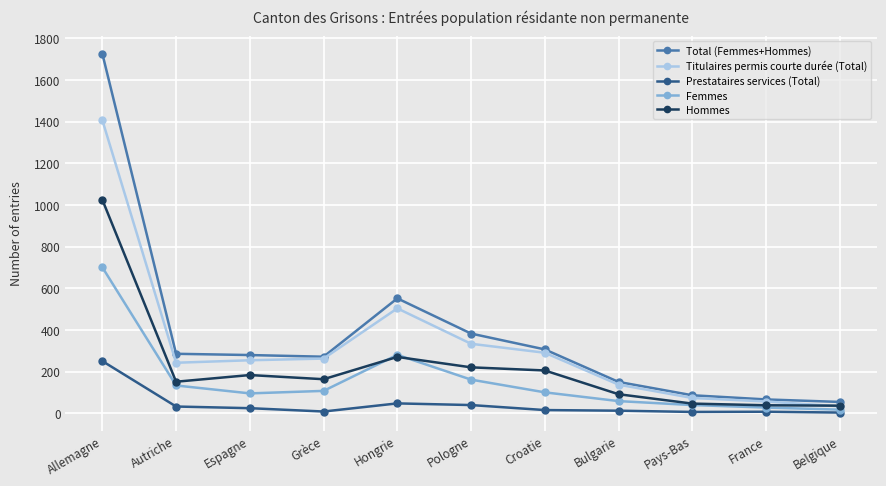

What is the difference between the Total (Femmes+Hommes) values at Croatie and Autriche?

21